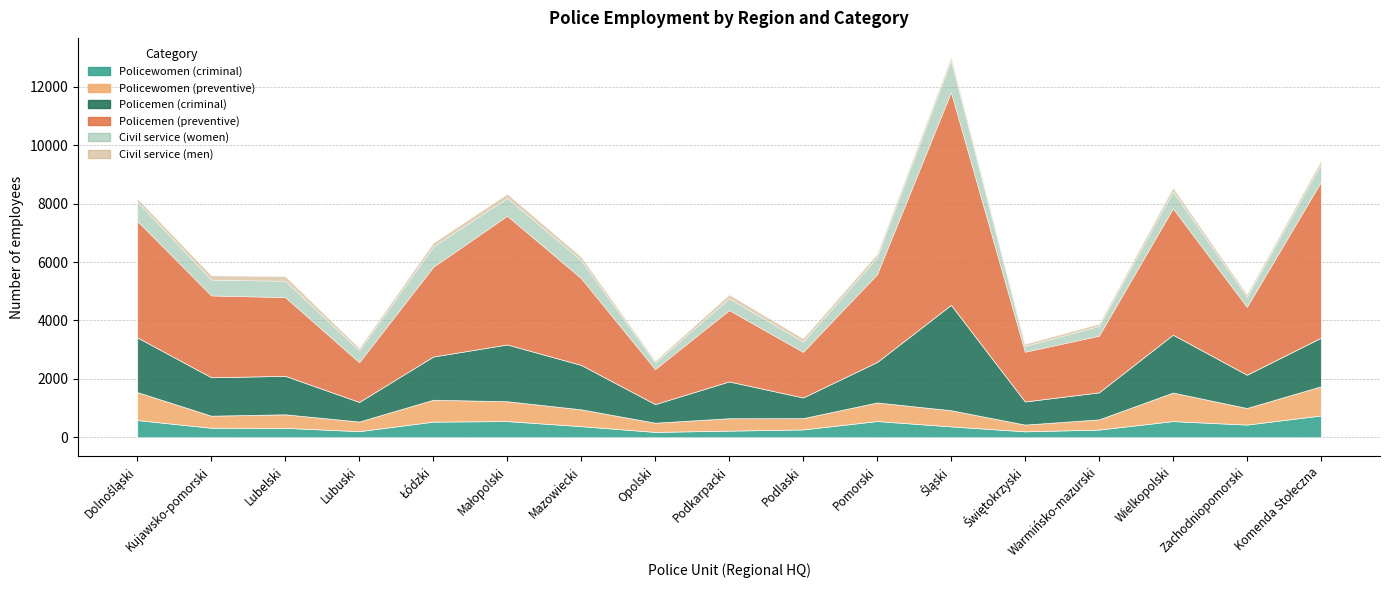

Reading left to right, transcribe all the data shown in this chart.

Policewomen (criminal): Dolnośląski=589	Kujawsko-pomorski=325	Lubelski=323	Lubuski=208	Łódzki=535	Małopolski=554	Mazowiecki=380	Opolski=183	Podkarpacki=227	Podlaski=268	Pomorski=555	Śląski=372	Świętokrzyski=203	Warmińsko-mazurski=263	Wielkopolski=553	Zachodniopomorski=434	Komenda Stołeczna=746
Policewomen (preventive): Dolnośląski=959	Kujawsko-pomorski=414	Lubelski=463	Lubuski=331	Łódzki=750	Małopolski=680	Mazowiecki=577	Opolski=316	Podkarpacki=424	Podlaski=386	Pomorski=637	Śląski=554	Świętokrzyski=231	Warmińsko-mazurski=349	Wielkopolski=978	Zachodniopomorski=568	Komenda Stołeczna=999
Policemen (criminal): Dolnośląski=1872	Kujawsko-pomorski=1316	Lubelski=1317	Lubuski=671	Łódzki=1479	Małopolski=1944	Mazowiecki=1521	Opolski=637	Podkarpacki=1261	Podlaski=708	Pomorski=1385	Śląski=3608	Świętokrzyski=792	Warmińsko-mazurski=925	Wielkopolski=1982	Zachodniopomorski=1139	Komenda Stołeczna=1663
Policemen (preventive): Dolnośląski=3992	Kujawsko-pomorski=2802	Lubelski=2696	Lubuski=1361	Łódzki=3072	Małopolski=4409	Mazowiecki=2972	Opolski=1201	Podkarpacki=2444	Podlaski=1562	Pomorski=3006	Śląski=7290	Świętokrzyski=1703	Warmińsko-mazurski=1942	Wielkopolski=4328	Zachodniopomorski=2326	Komenda Stołeczna=5341
Civil service (women): Dolnośląski=660	Kujawsko-pomorski=541	Lubelski=560	Lubuski=406	Łódzki=698	Małopolski=610	Mazowiecki=614	Opolski=222	Podkarpacki=404	Podlaski=353	Pomorski=583	Śląski=1095	Świętokrzyski=196	Warmińsko-mazurski=333	Wielkopolski=579	Zachodniopomorski=342	Komenda Stołeczna=606
Civil service (men): Dolnośląski=110	Kujawsko-pomorski=146	Lubelski=158	Lubuski=80	Łódzki=127	Małopolski=140	Mazowiecki=118	Opolski=61	Podkarpacki=128	Podlaski=110	Pomorski=112	Śląski=106	Świętokrzyski=73	Warmińsko-mazurski=75	Wielkopolski=130	Zachodniopomorski=87	Komenda Stołeczna=117